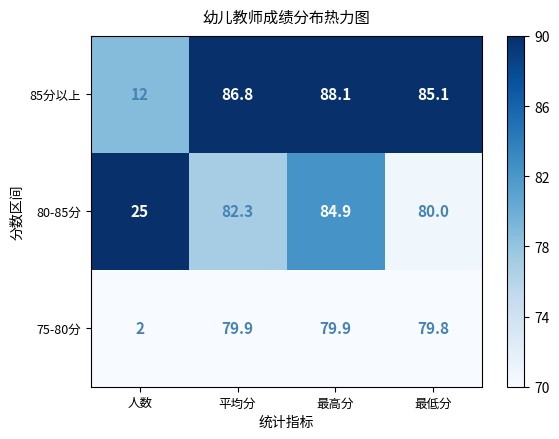

Reading left to right, transcribe all the data shown in this chart.

85分以上: 12.0	86.8	88.1	85.1
80-85分: 25.0	82.3	84.9	80.0
75-80分: 2.0	79.9	79.9	79.8